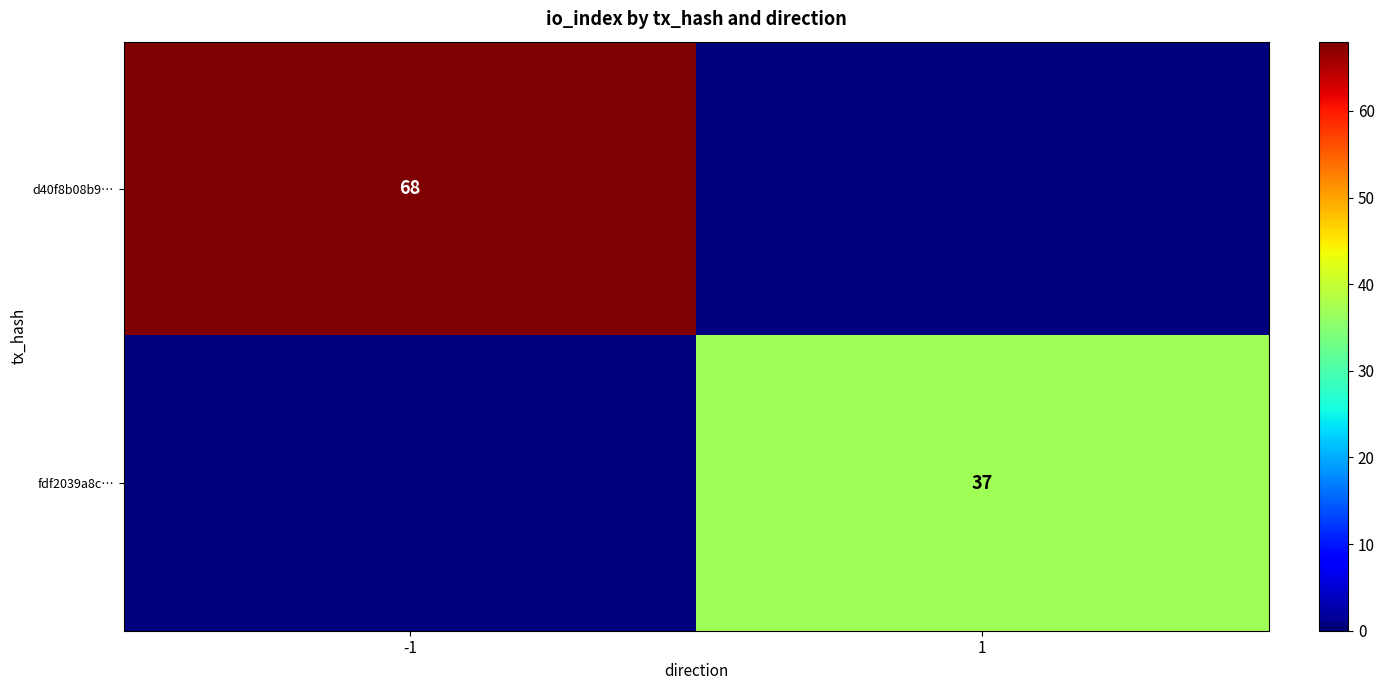

The value of d40f8b08b9… at -1 is 91. True or false?

False